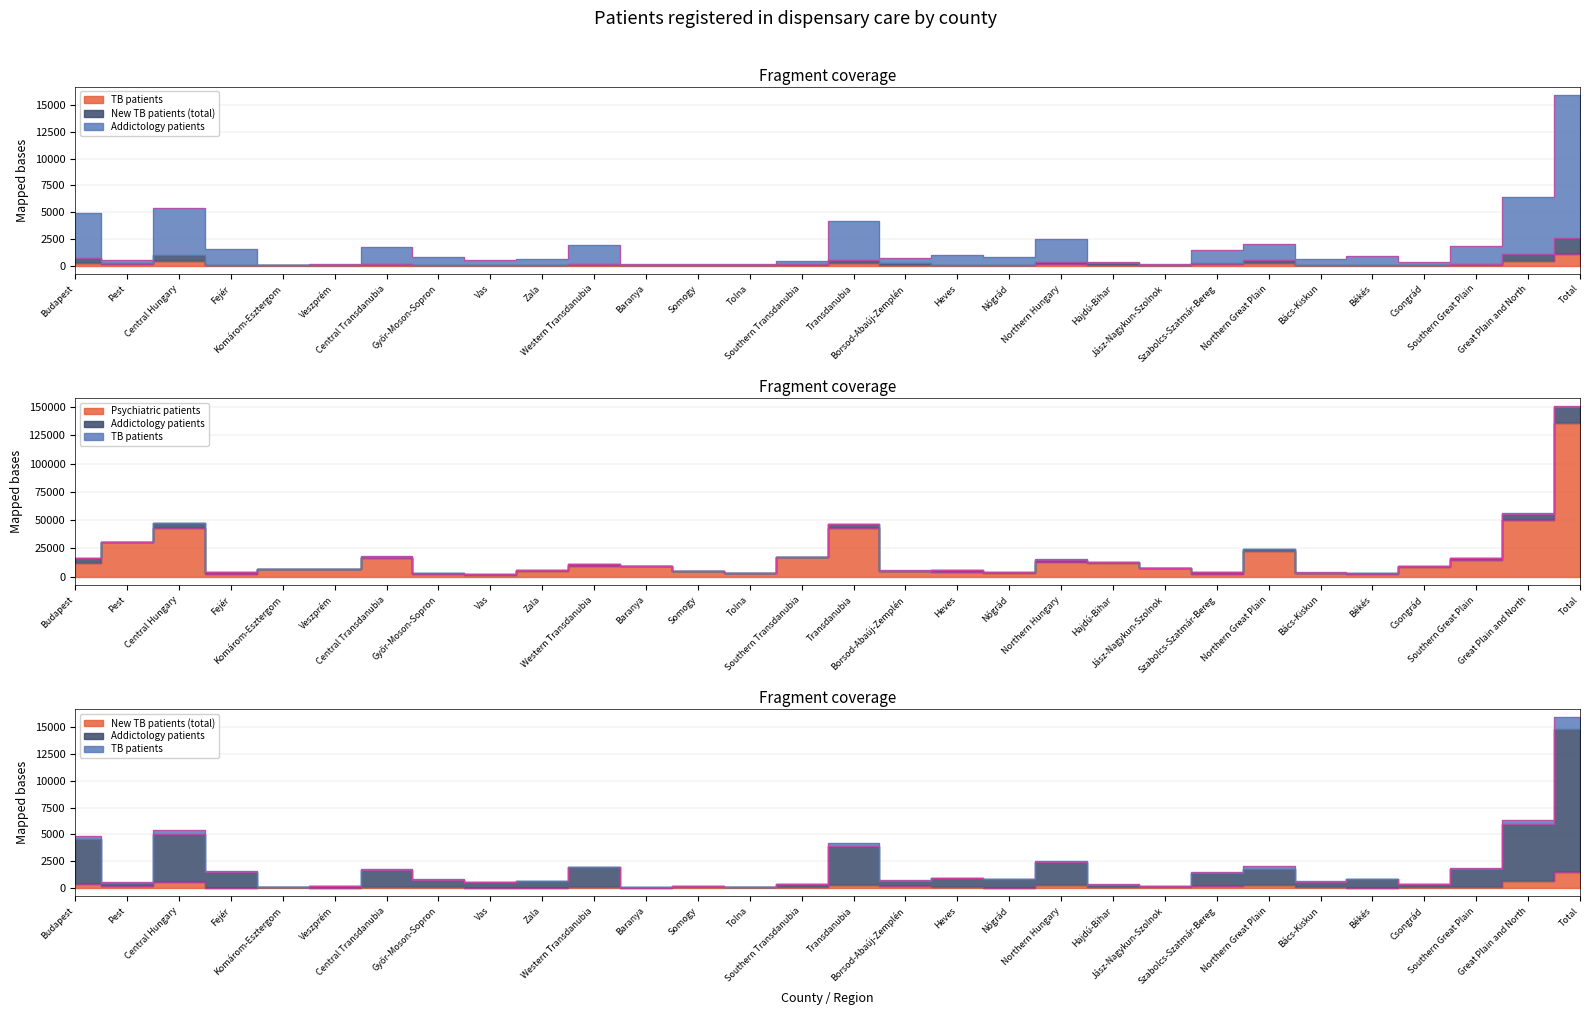

True or false: Addictology patients and non-TB pulmonary patients cross at least once.

False